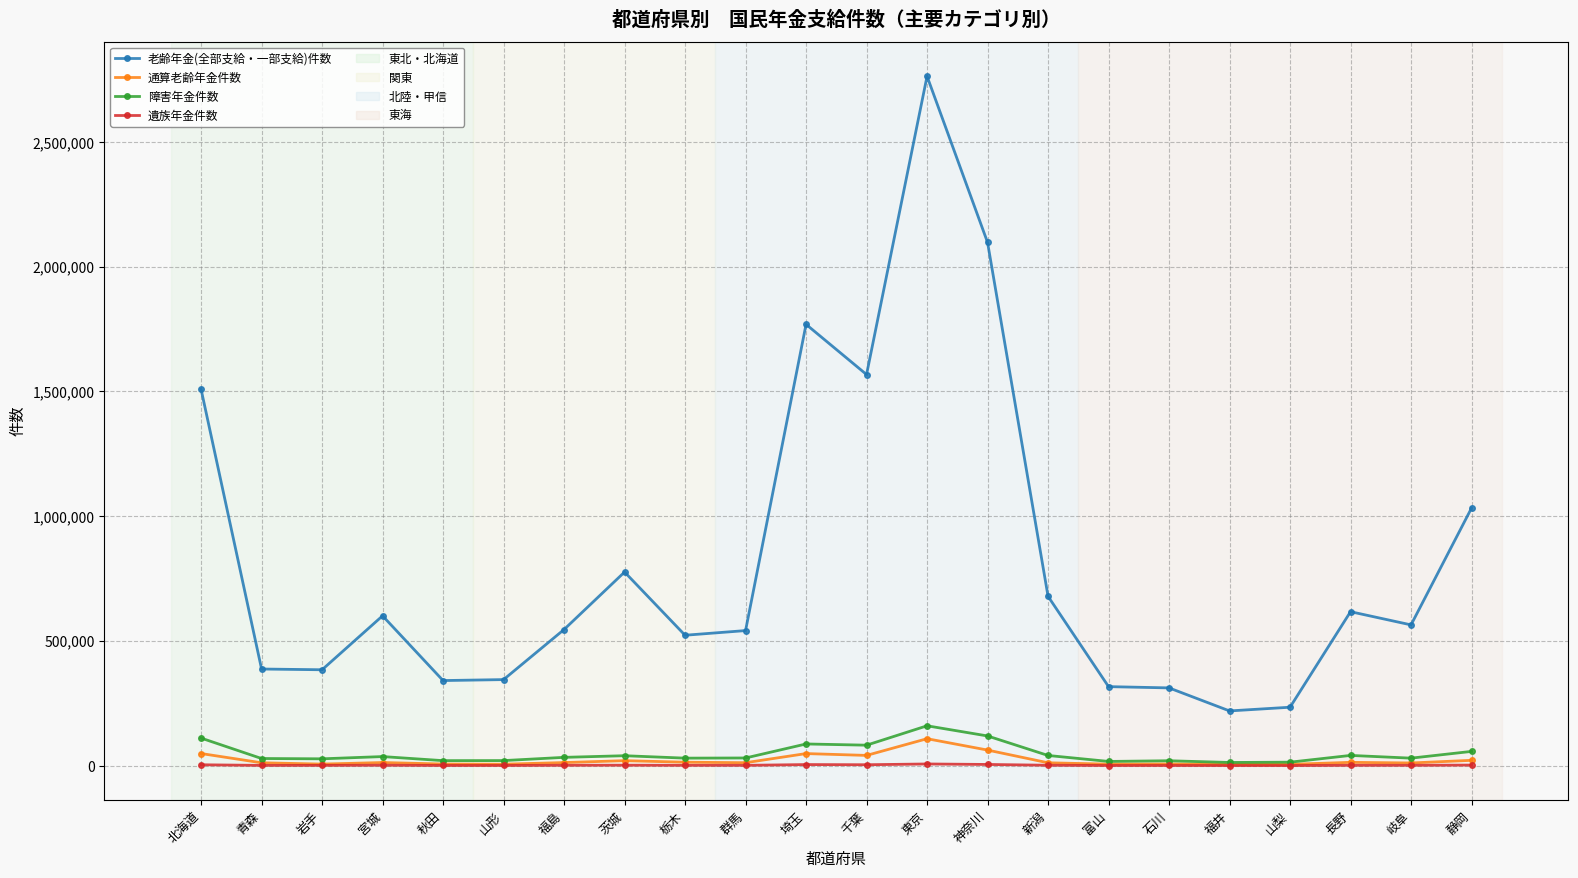

What is the label of the 3rd point from the right?

長野